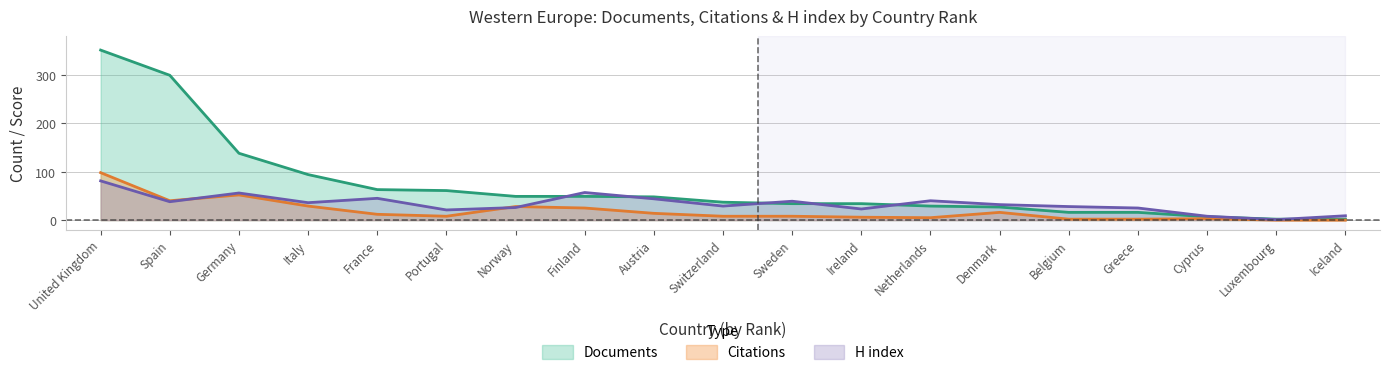

Rank the series by their average value, from highest to lowest.

Documents, H index, Citations